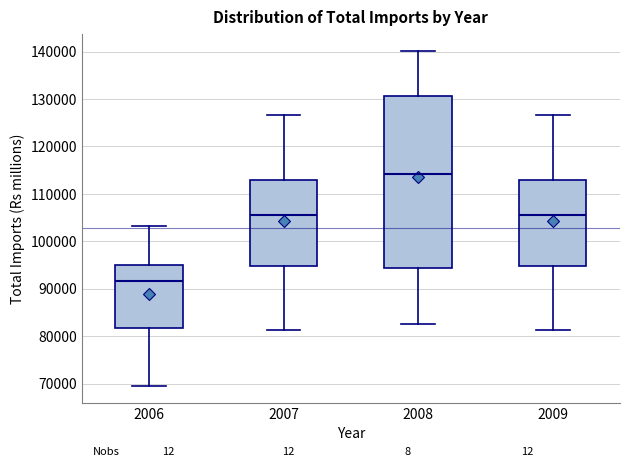

Which box is the tallest, from its lower edge to its upper edge?

2008